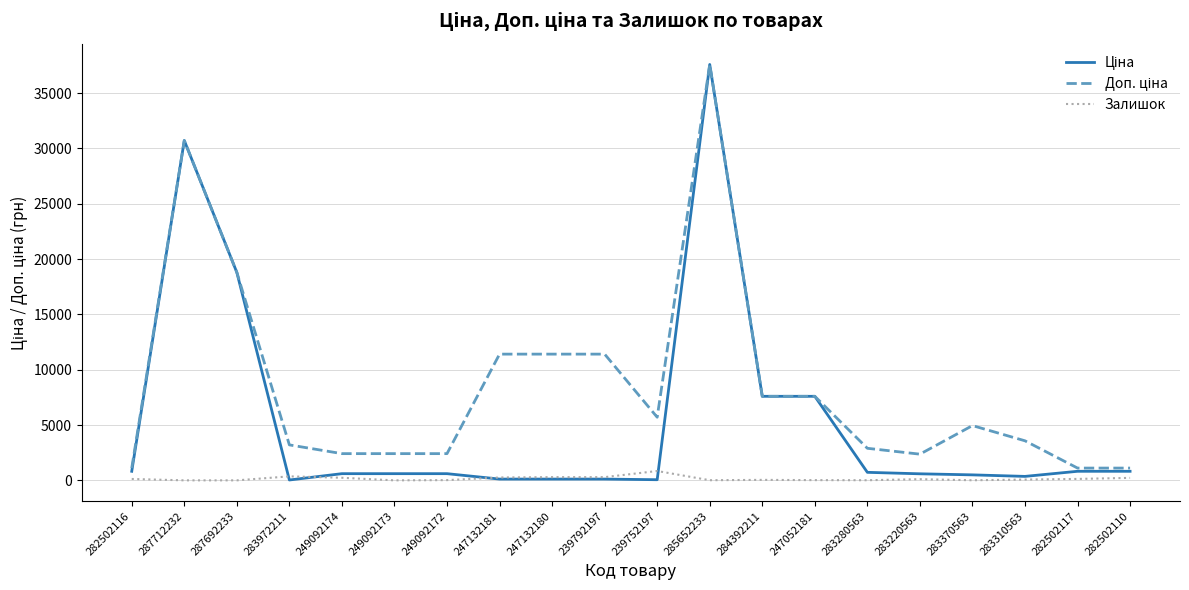

Which category has the highest value across all series?

285652233